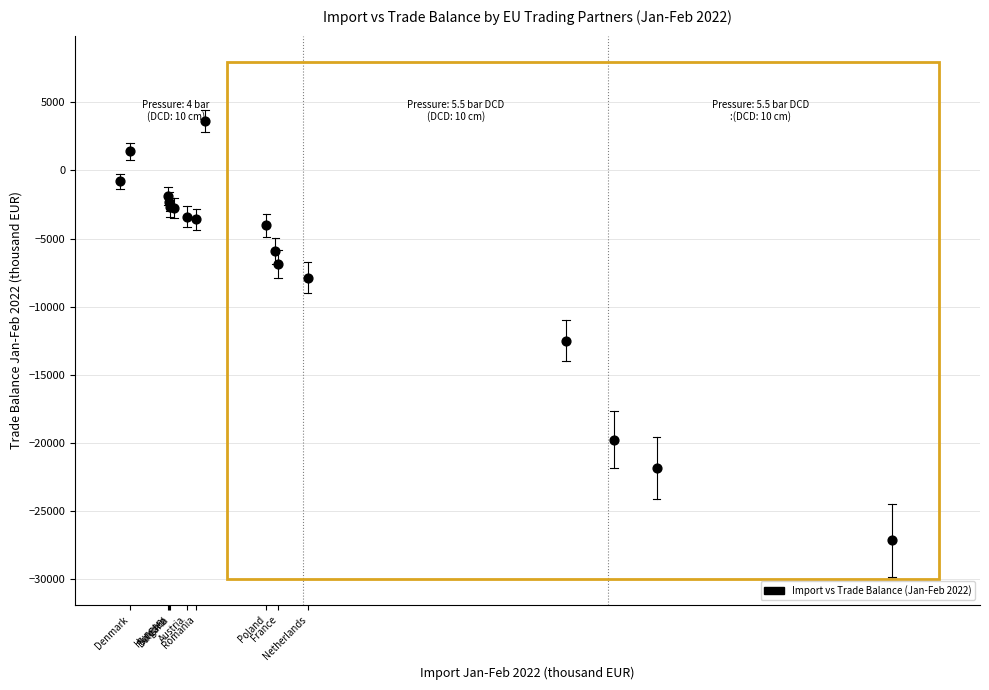

What Y value in the scatter plot is closest to -11771?

-12506.3